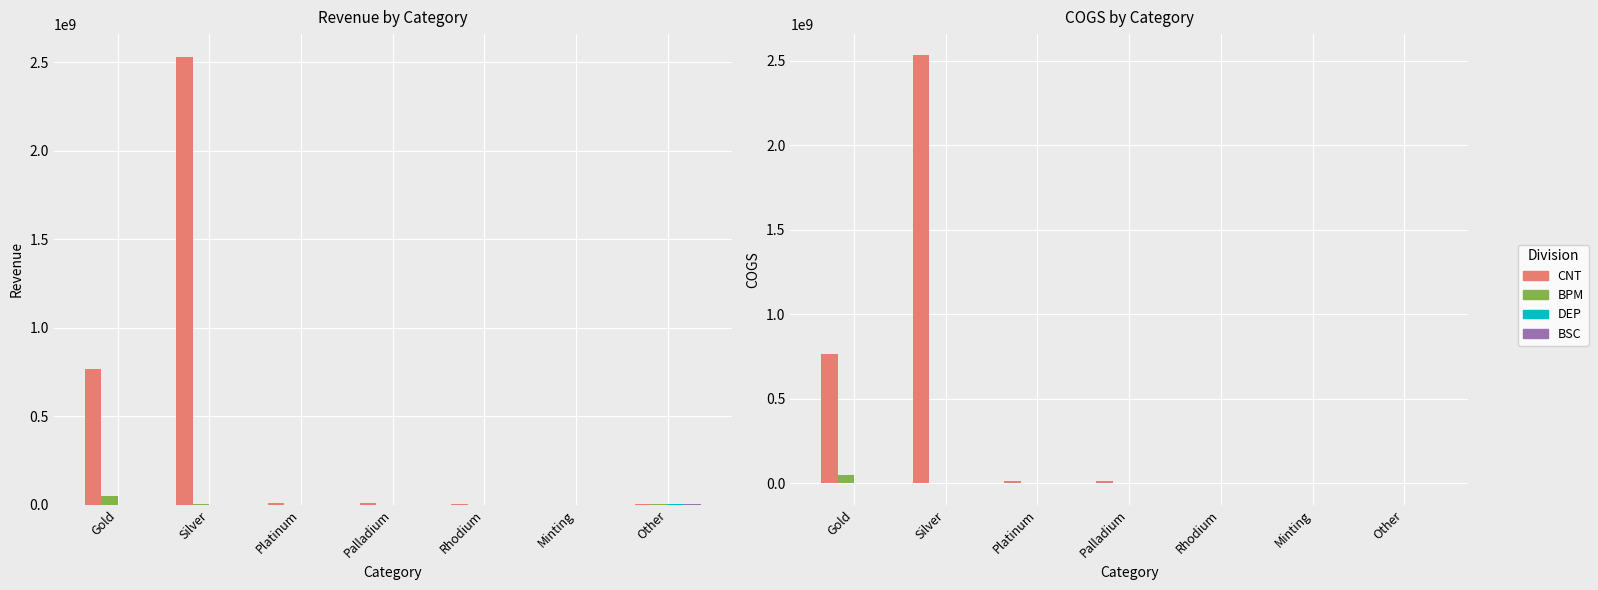

What is the difference between the maximum and second lowest values in the CNT series?

2529771442.6